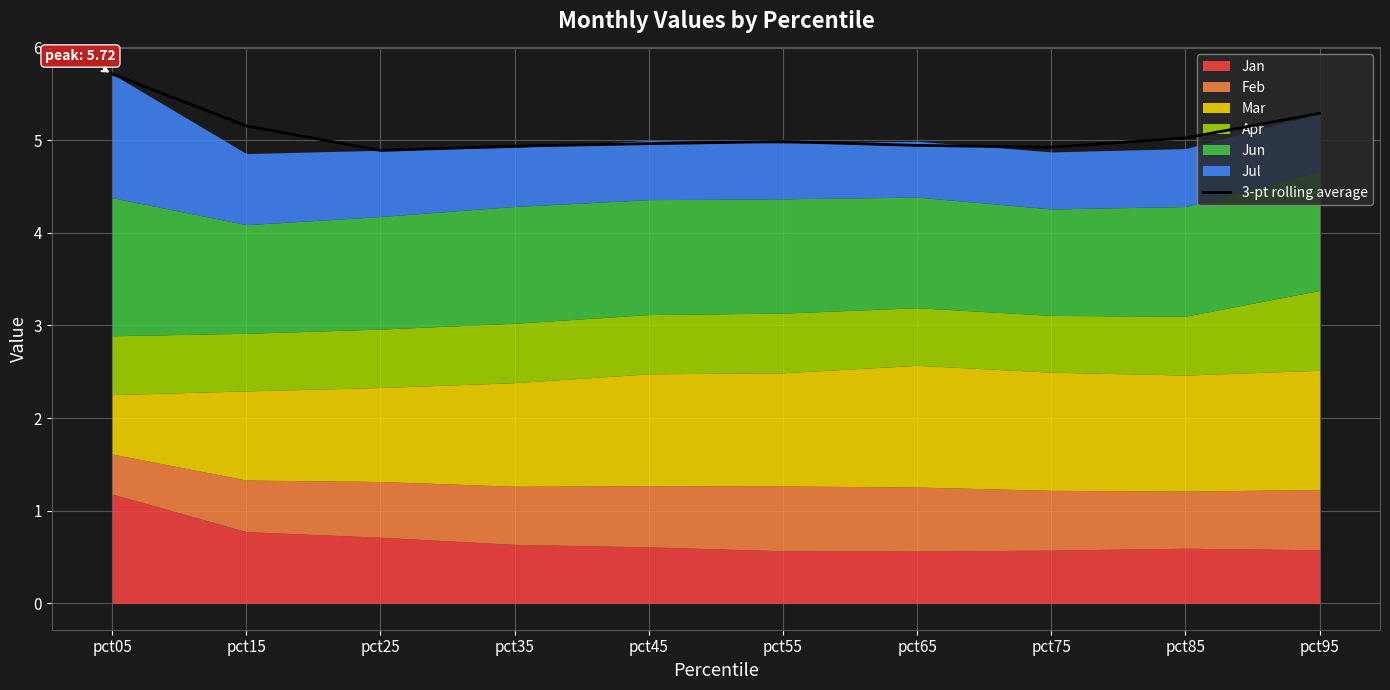

At which category does the data reach its first local valley?

pct25